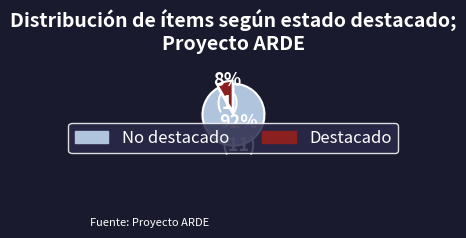

What is the smallest slice in the pie chart?

Destacado